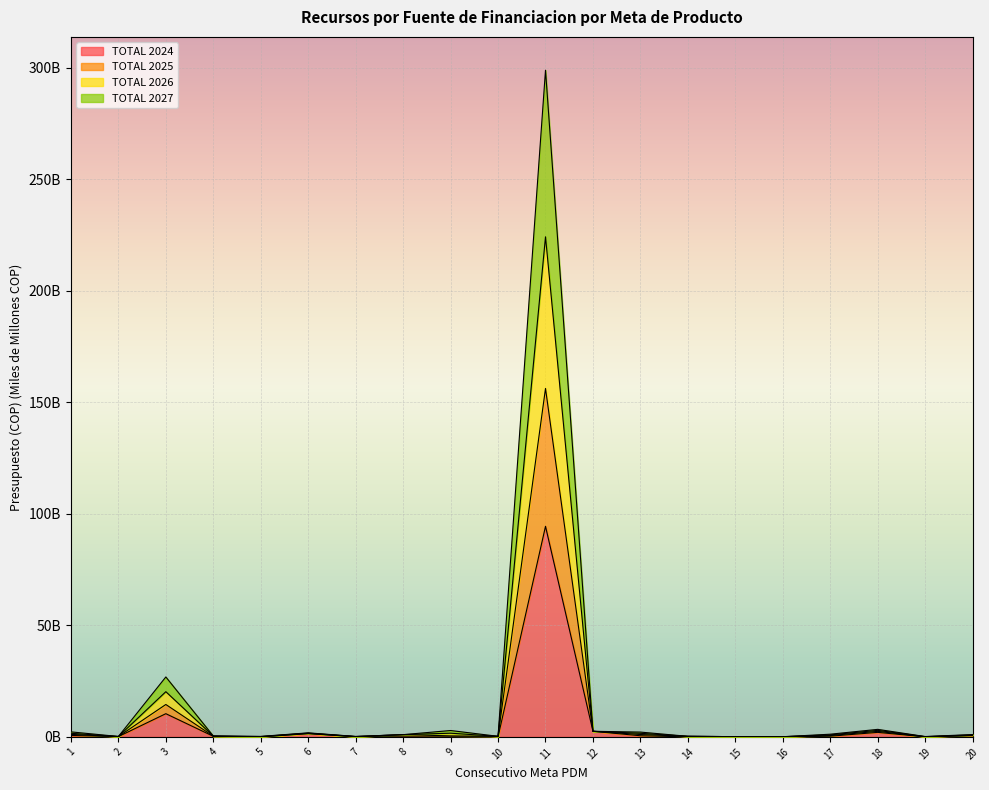

What is the difference between the maximum and minimum values in the TOTAL 2024 series?

94.4